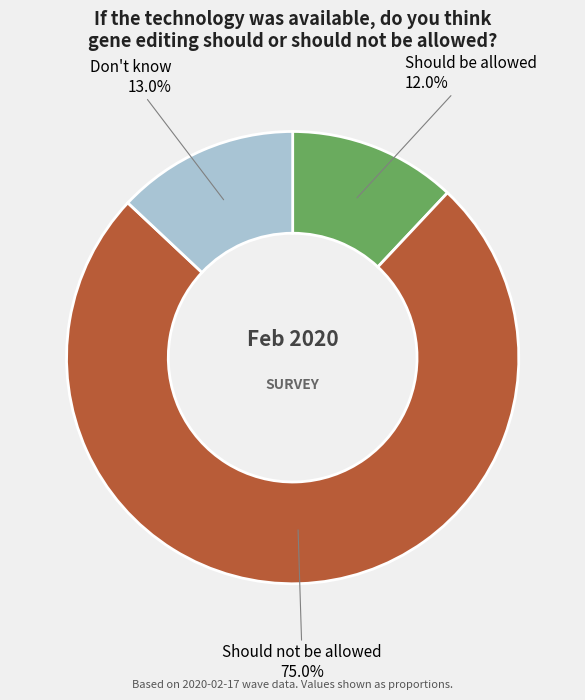

Between Don't know and Should be allowed, which is larger?

Don't know